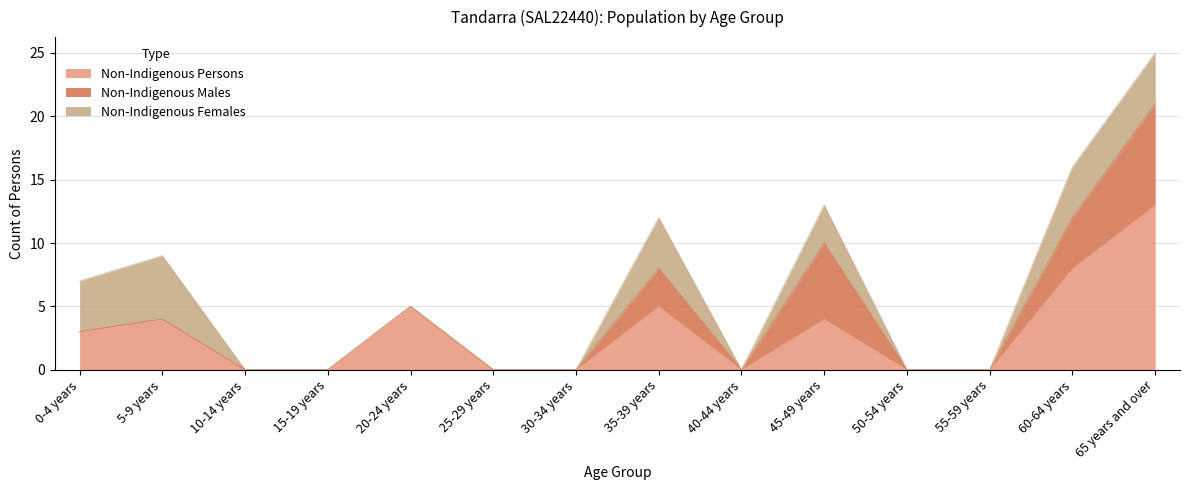

What is the label of the 6th point from the right?

40-44 years